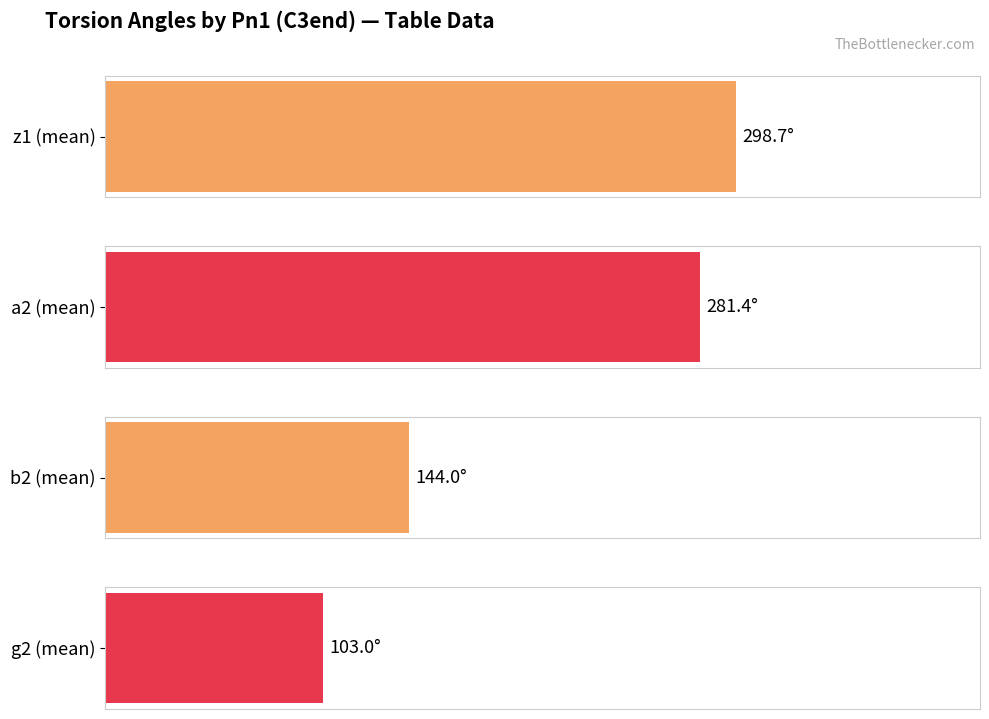

Is it true that z1 equals 472.7 at C3end?

False